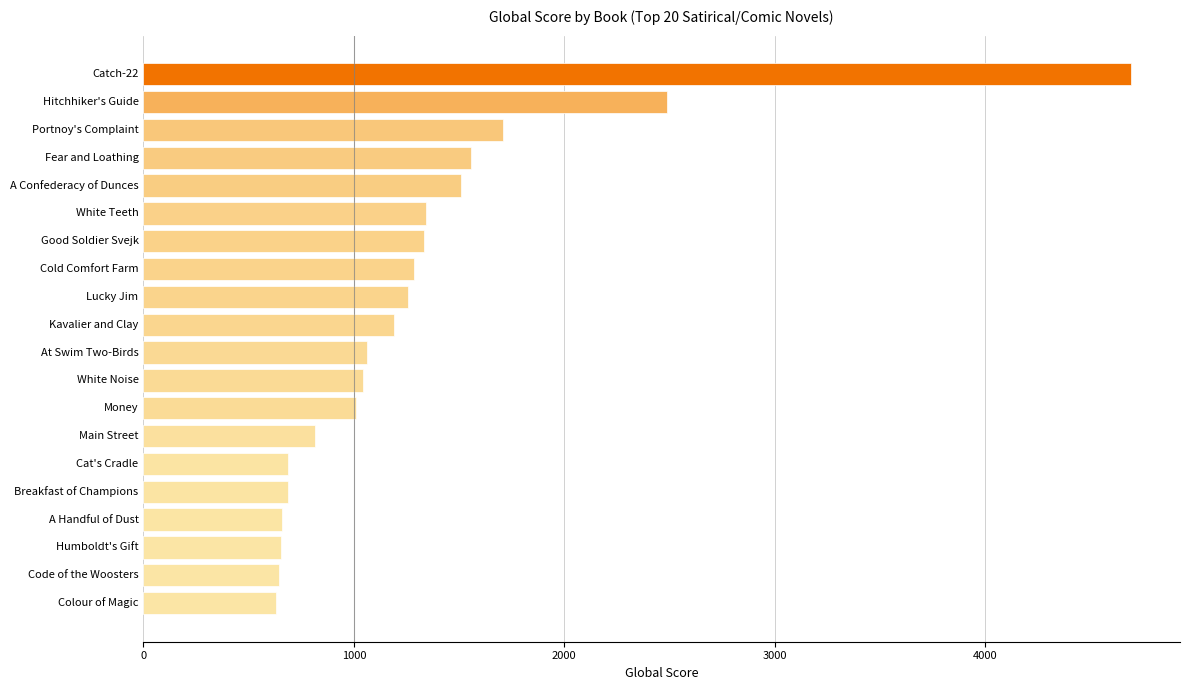

What is the sum of all values?

26246